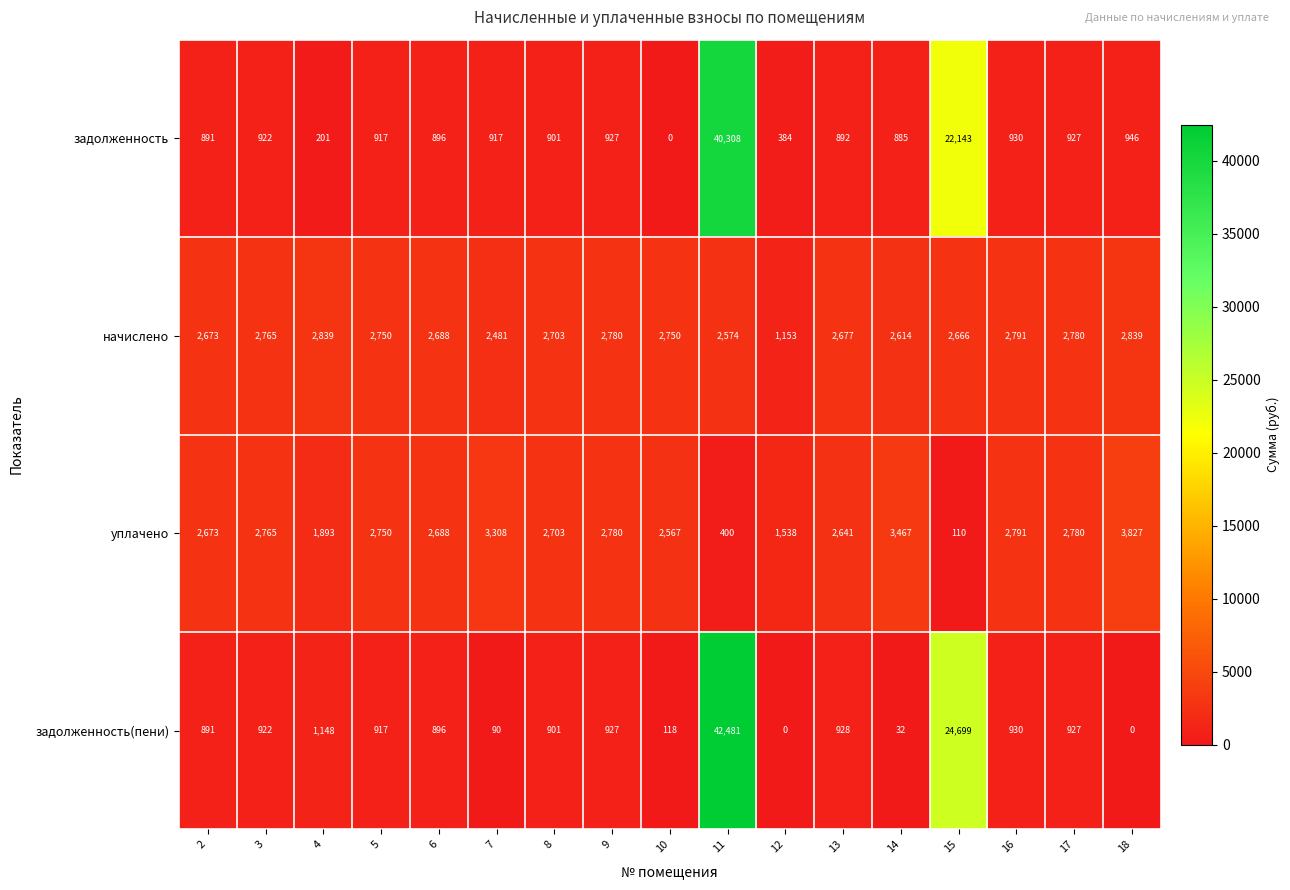

What is the greatest value displayed?

42481